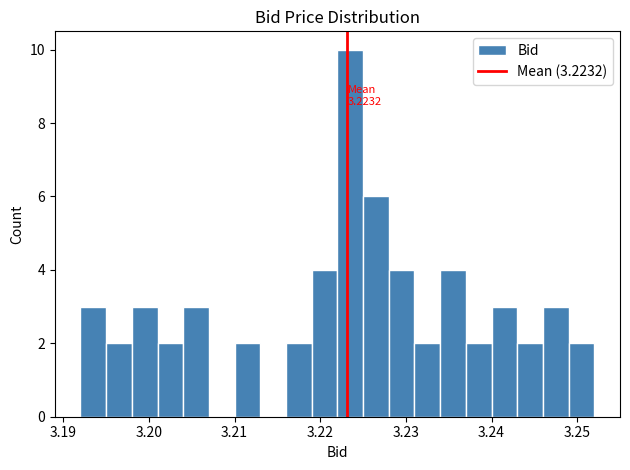

Around what value on the x-axis is the tallest bar? Give the approximate position of its centre, as read against the axis.

3.224